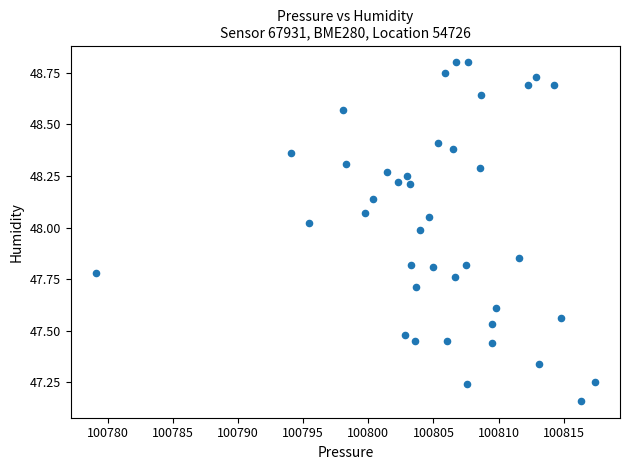

What is the range of X values (max minus min)?

38.4